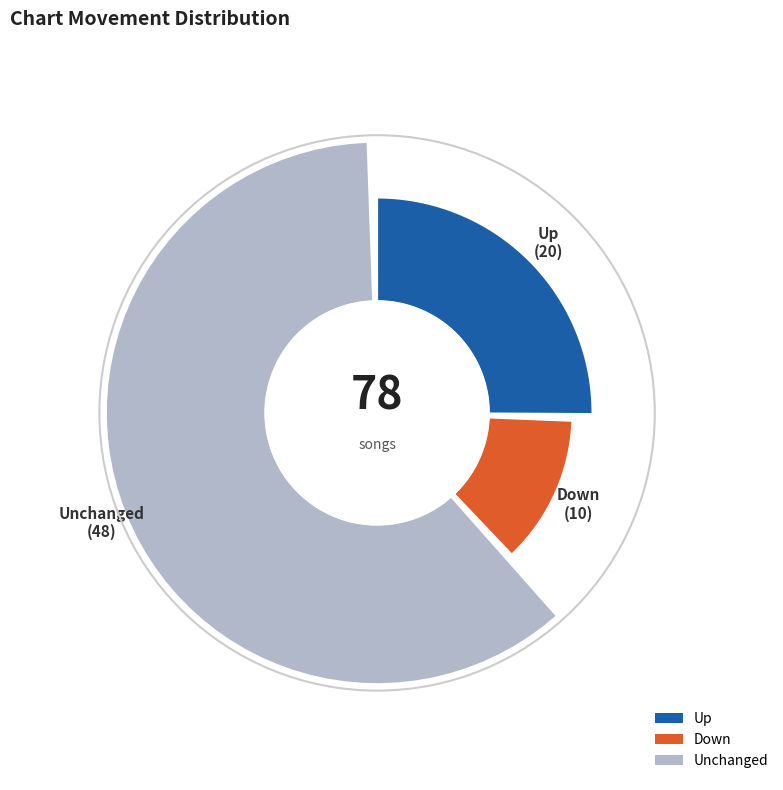

To the nearest percent, what is the average slice percentage?

33%